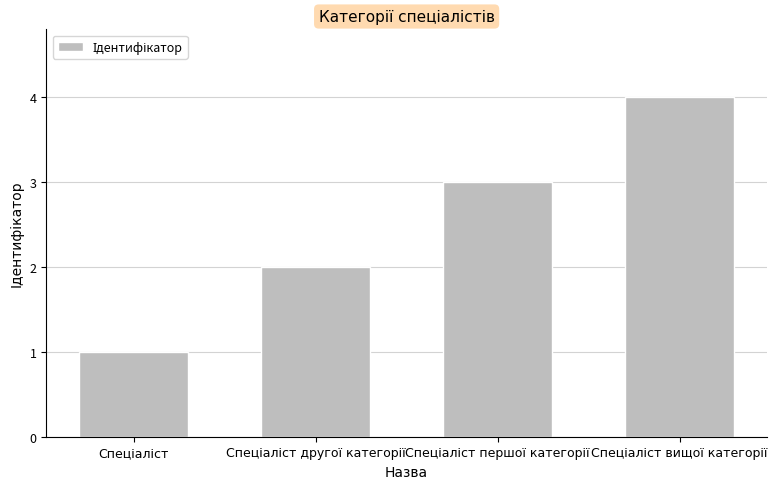

What is the sum of all values?

10